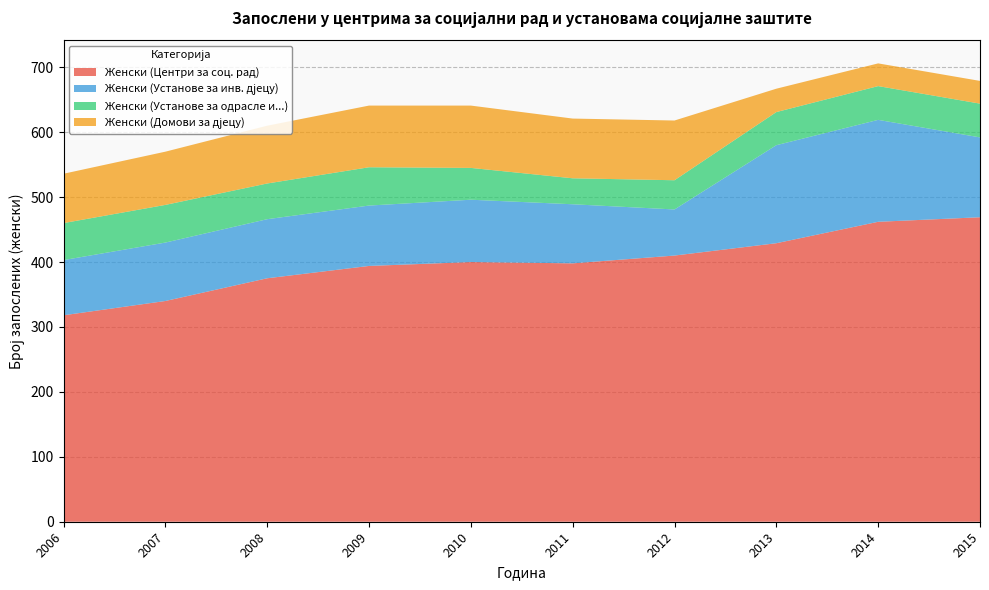

Reading left to right, extract all data points from this chart.

Женски (Центри за соц. рад): 318	340	375	394	400	398	410	429	462	469
Женски (Установе за инв. дјецу): 85	90	91	93	96	91	71	151	157	123
Женски (Установе за одрасле и...): 57	58	55	59	49	40	45	51	52	52
Женски (Домови за дјецу): 76	82	89	95	96	92	92	36	35	35